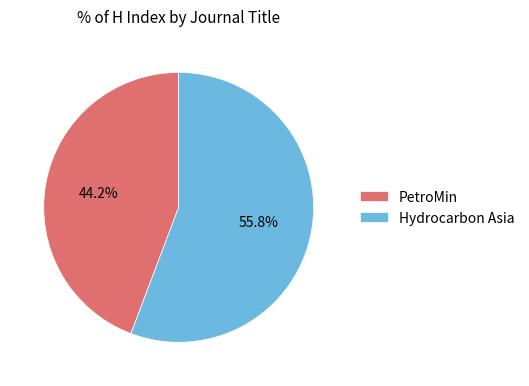

Count the number of slices in the pie.

2